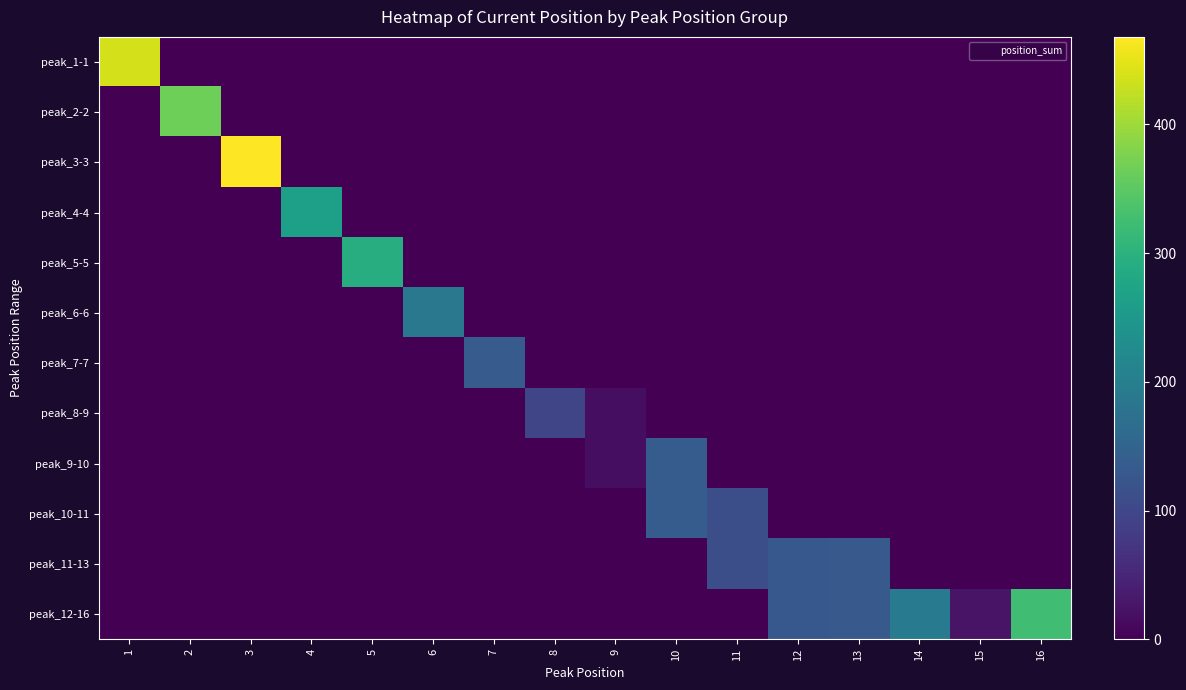

Which has a higher value, 14 or 10?

14